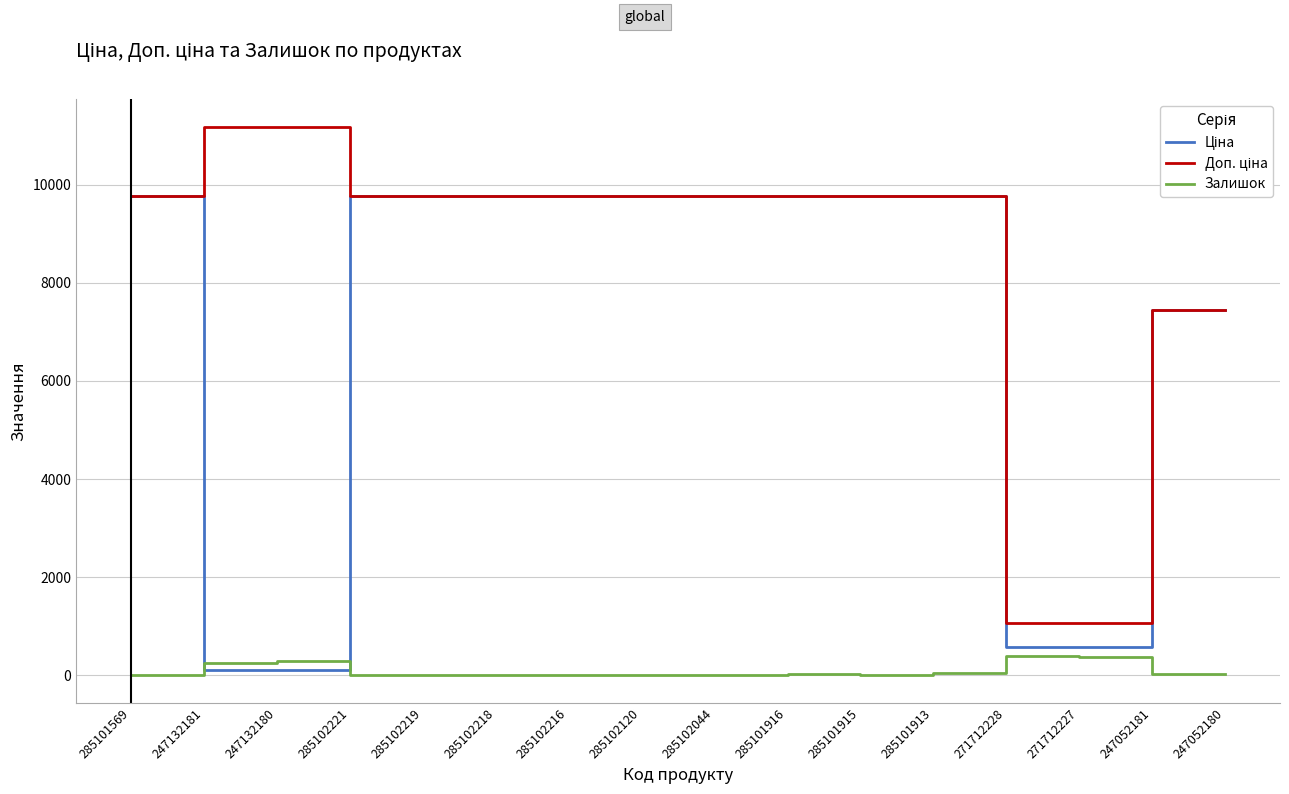

True or false: Залишок has a value of 3.0 at 285102218.

True